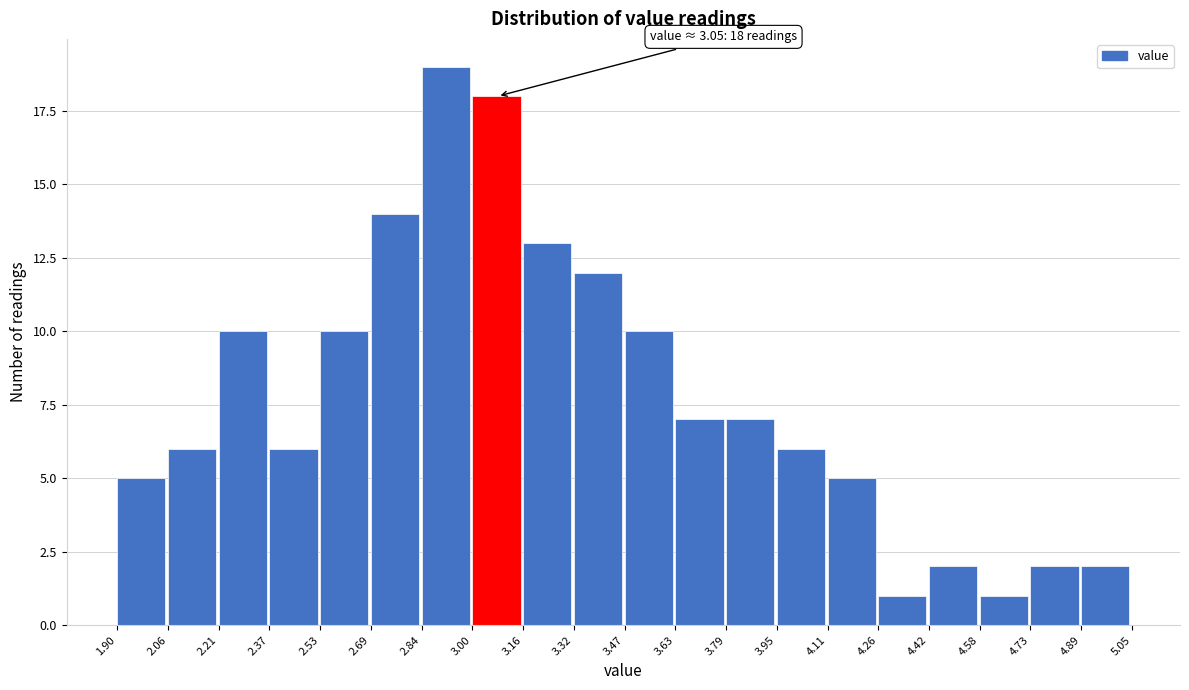

Which range on the x-axis has the tallest bar?

2.84 to 3.00